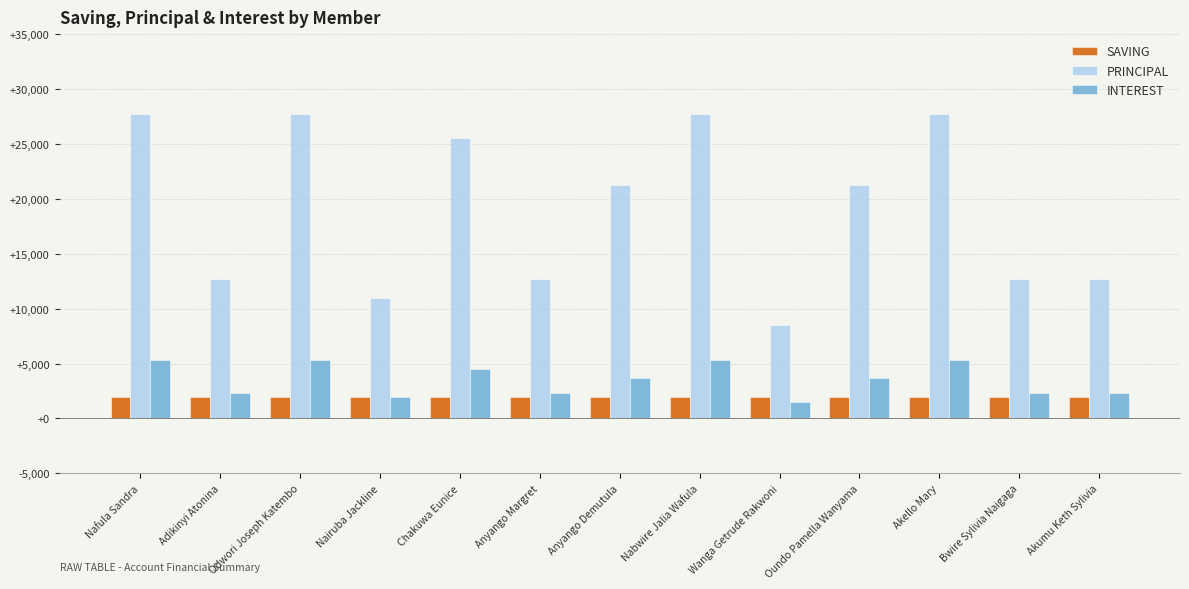

What is the value of the PRINCIPAL bar at the 11th from the left?

27700